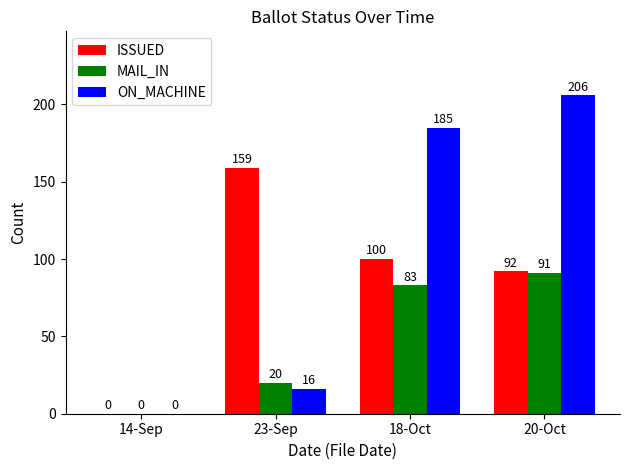

Which category has the highest value across all series?

20-Oct